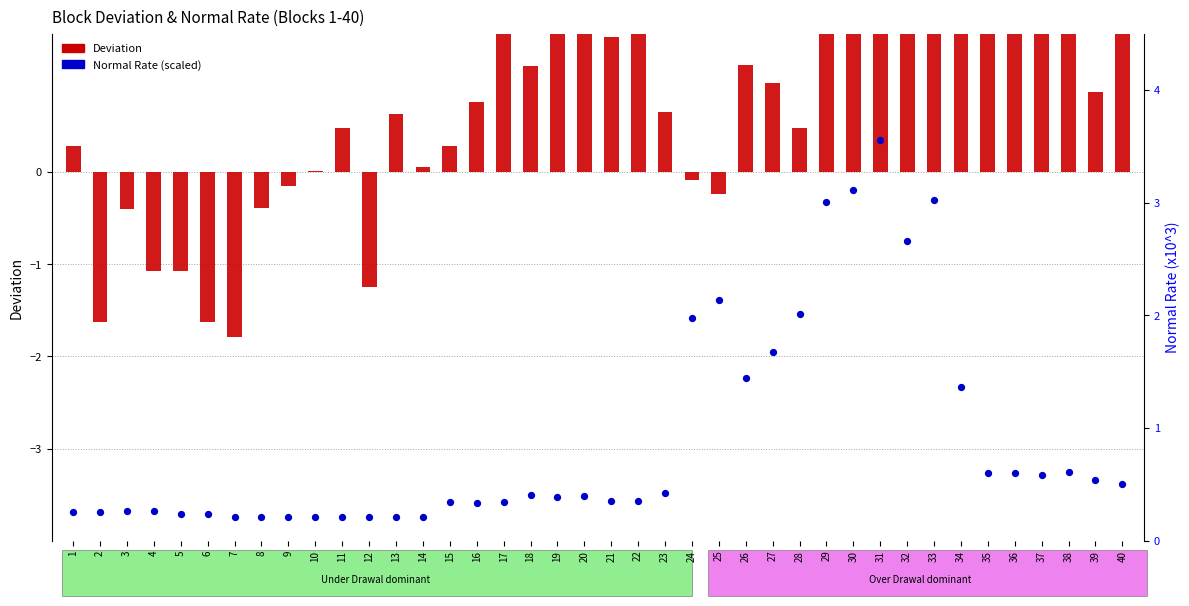

Is the value of Deviation at 7 greater than the value of Normal_Rate_scaled at 35?

No